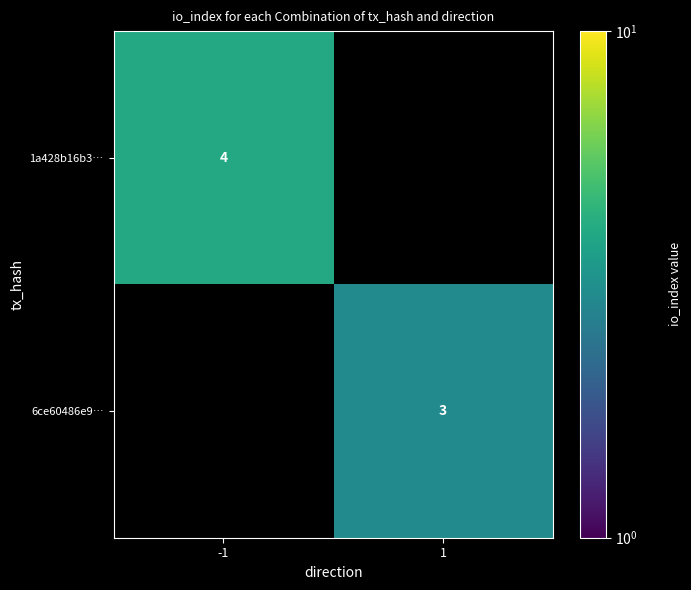

The value of 1a428b16b3… at -1 is 2. True or false?

False